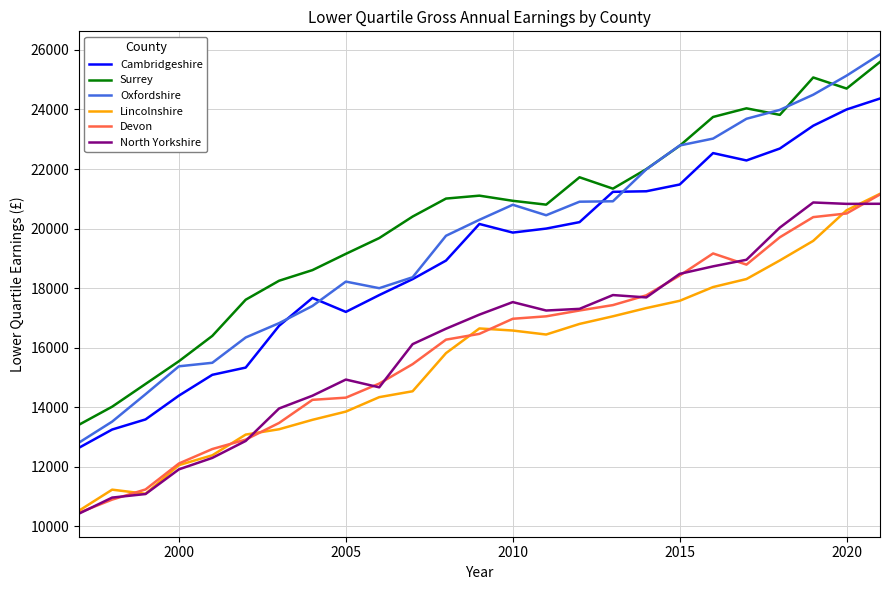

True or false: Lincolnshire and Surrey cross at least once.

False